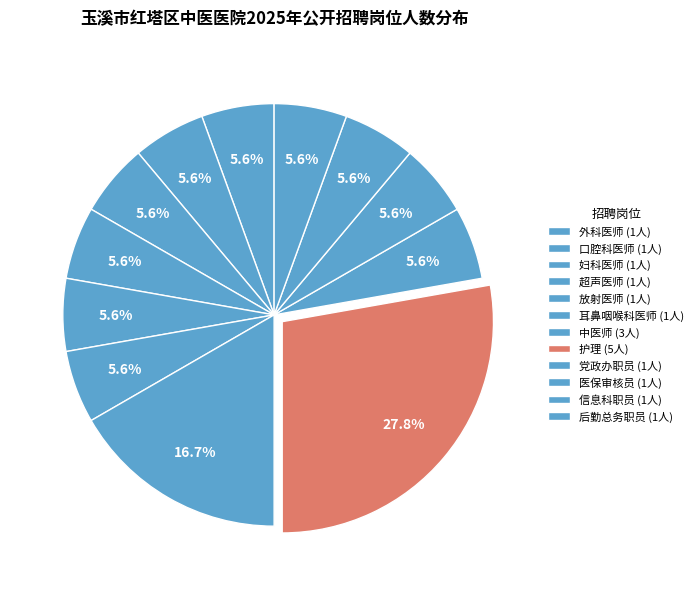

True or false: 信息科职员 accounts for 1% of the total.

False